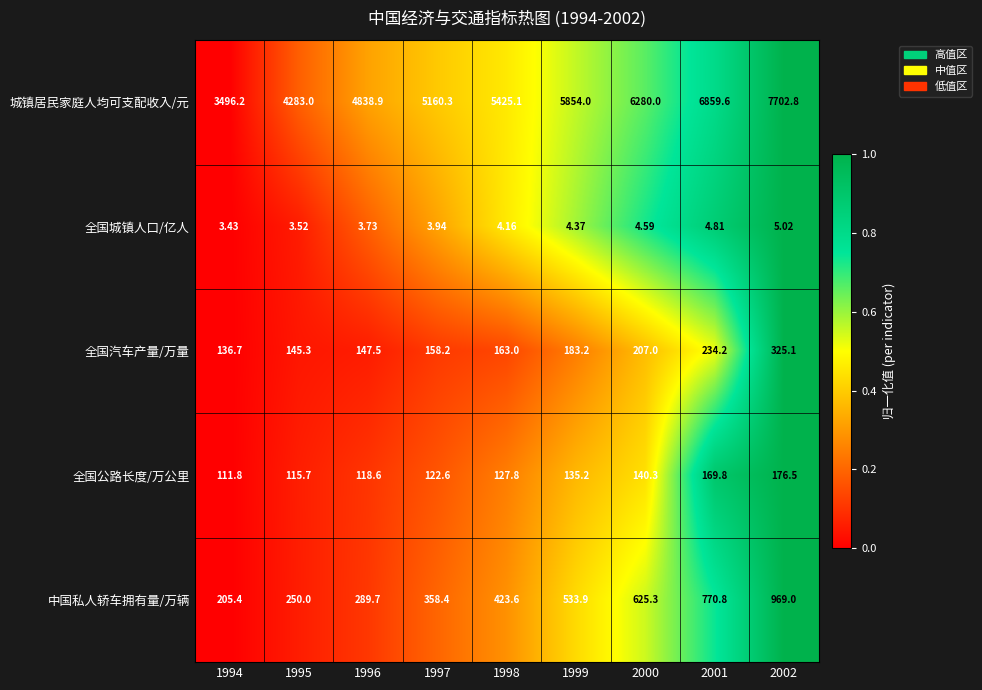

Which series has the largest range (max minus min)?

城镇居民家庭人均可支配收入/元